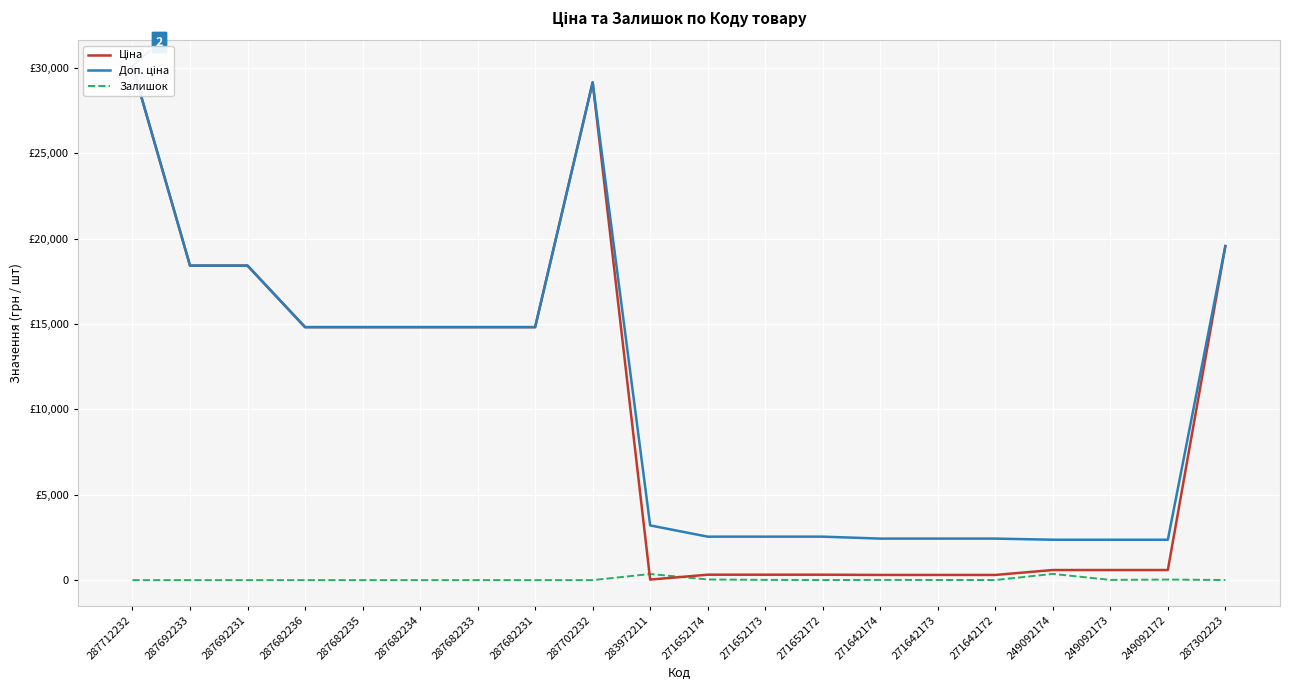

How many intersections are there between Залишок and Ціна?

2